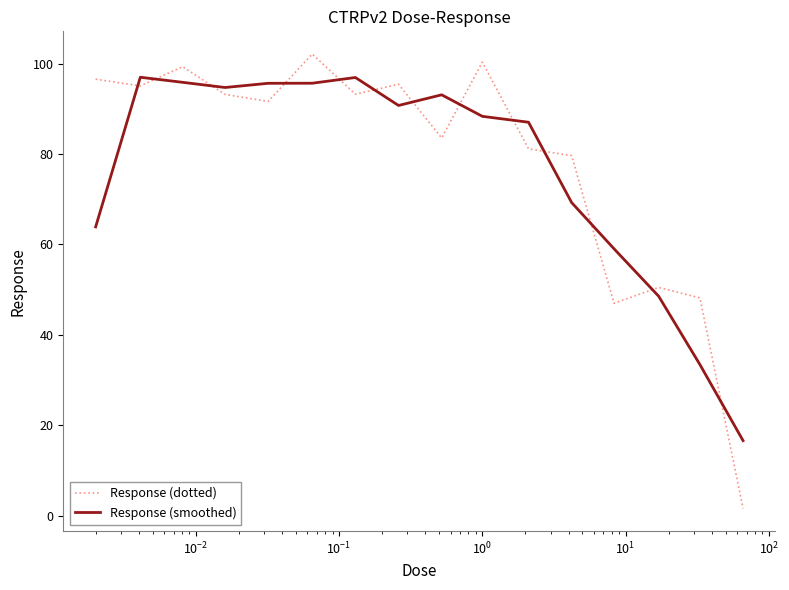

After their last crossing, which series has the higher values: Response (dotted) or Response (smoothed)?

Response (smoothed)